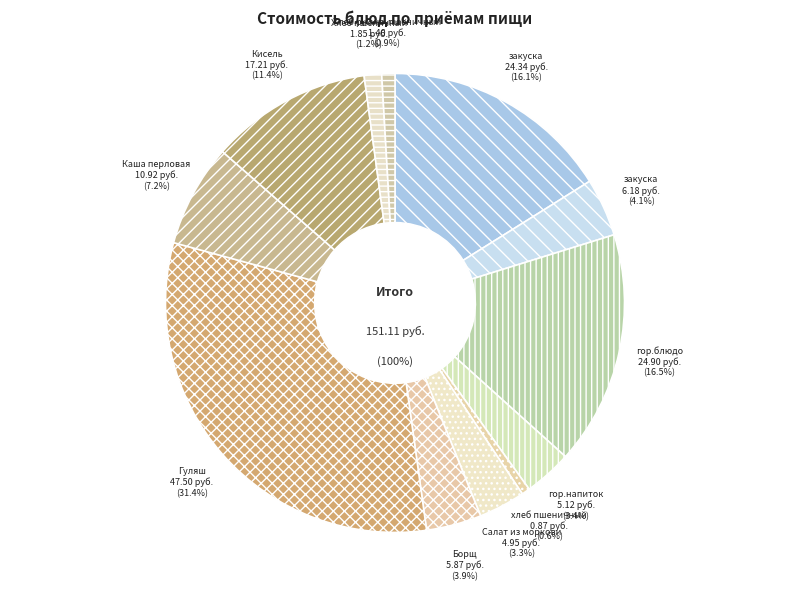

Does any single category account for the majority?

No